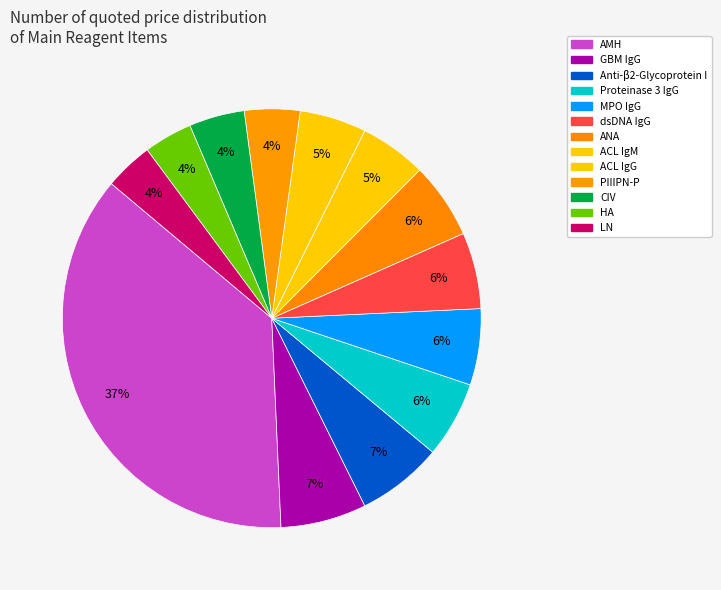

Rank the categories by value from lowest to highest.

HA, LN, PIIIPN-P, CIV, ACL IgM, ACL IgG, Proteinase 3 IgG, MPO IgG, dsDNA IgG, ANA, GBM IgG, Anti-β2-Glycoprotein I, AMH